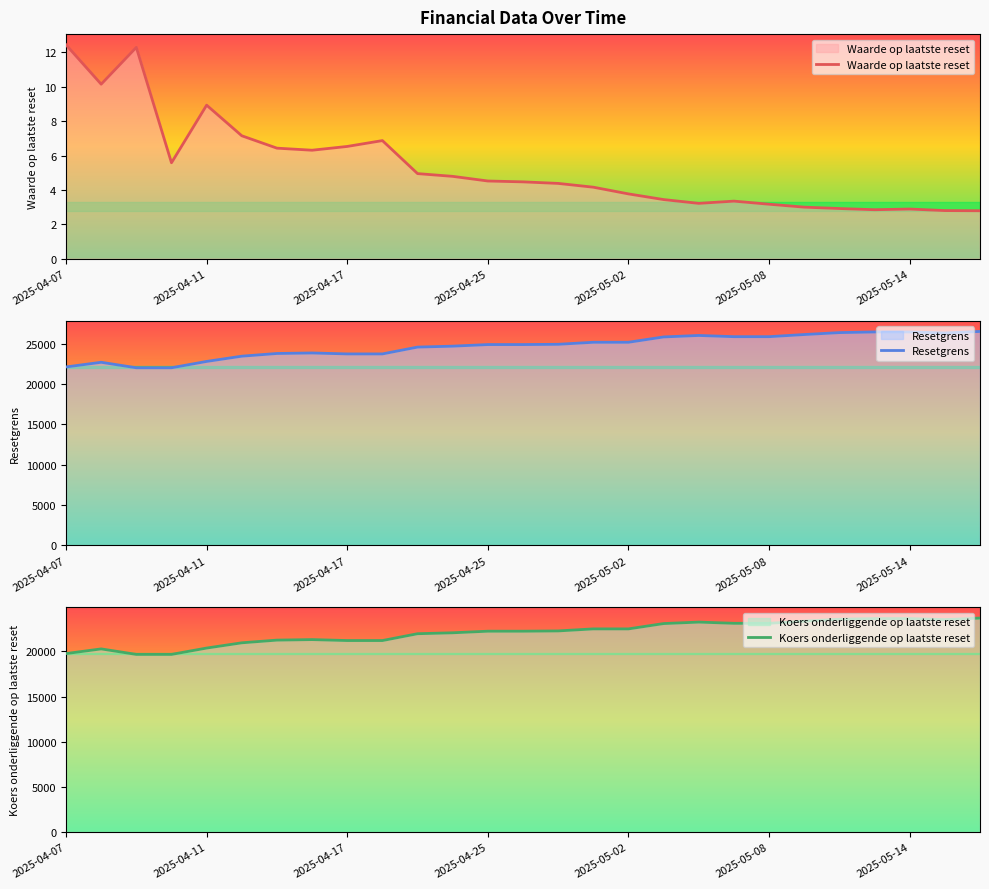

List the series in order of their peak value, highest first.

Resetgrens, Koers onderliggende op laatste reset, Waarde op laatste reset